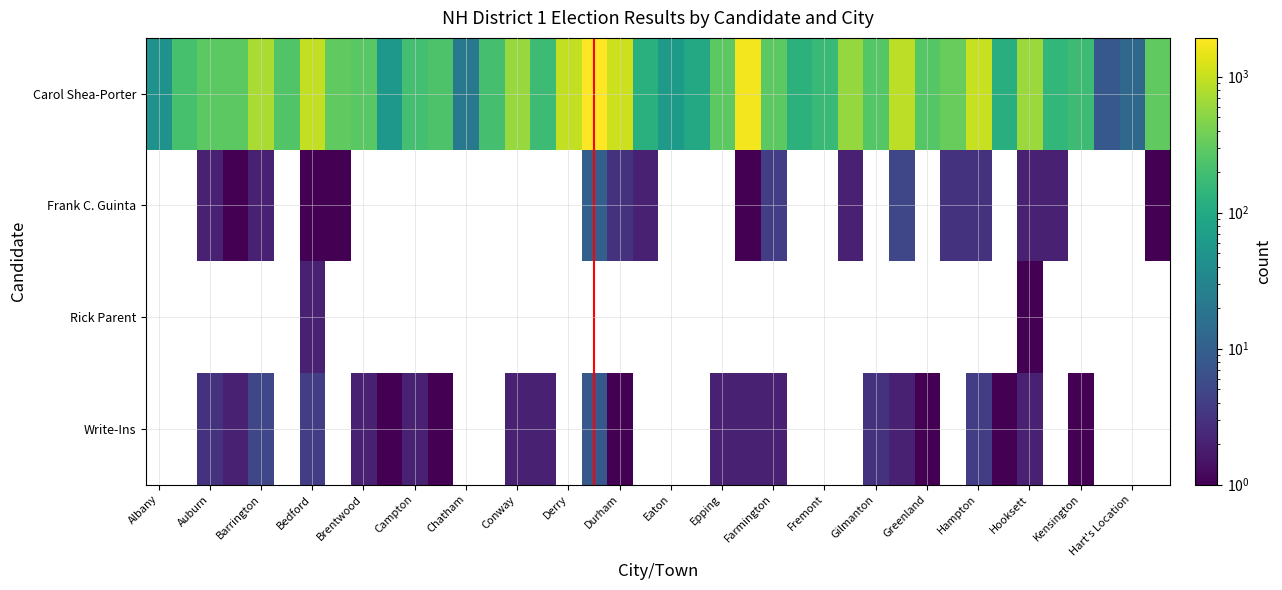

At how many categories does at least one series exceed 458?

11